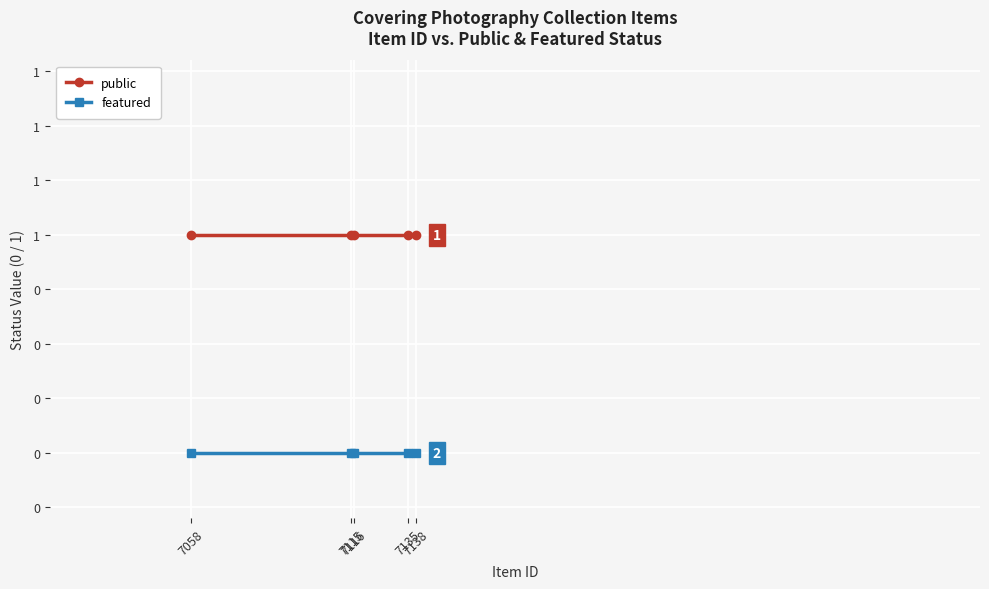

True or false: featured and public cross at least once.

False